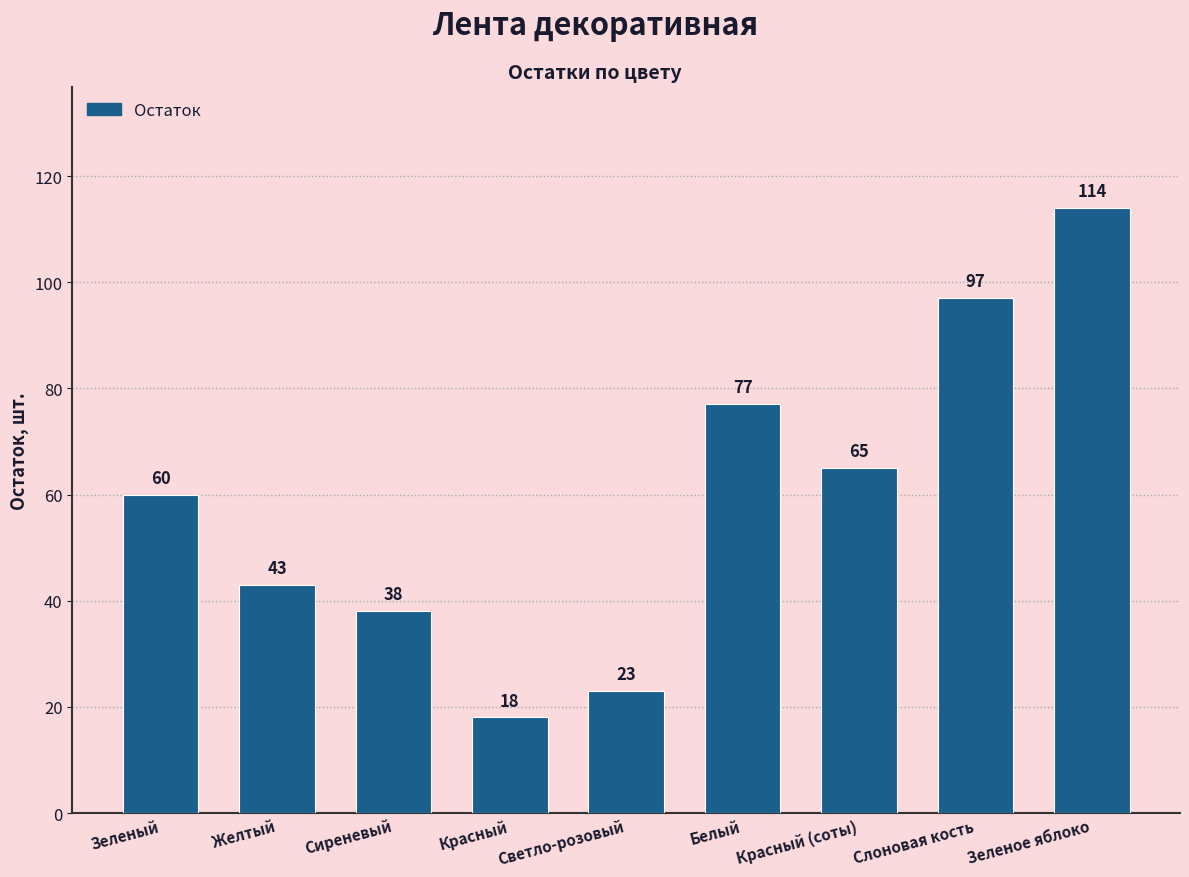

Which label corresponds to the smallest value in the chart?

Красный